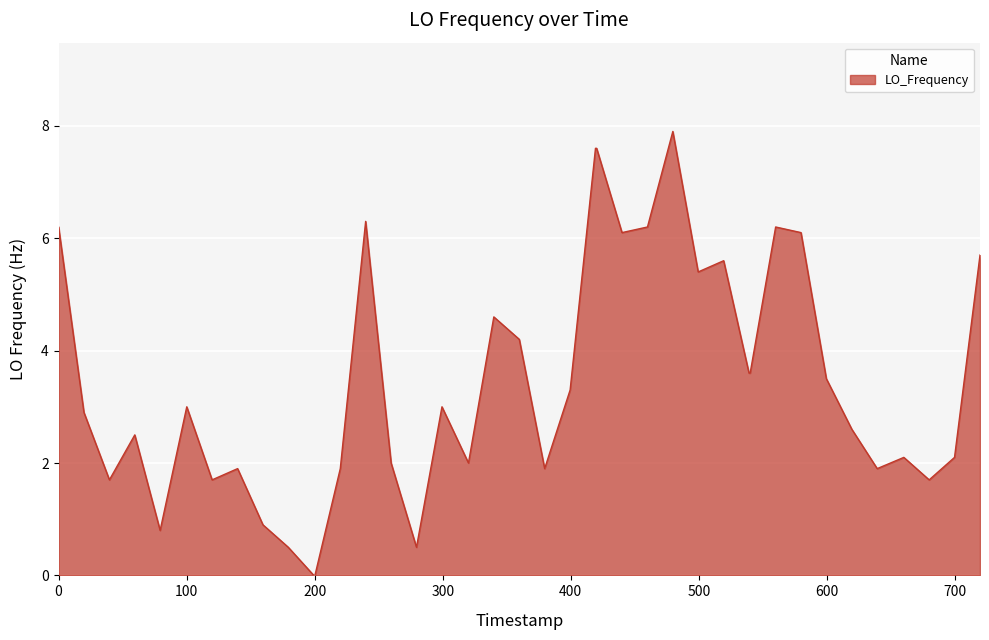

What is the difference between the maximum and minimum values?

7.9